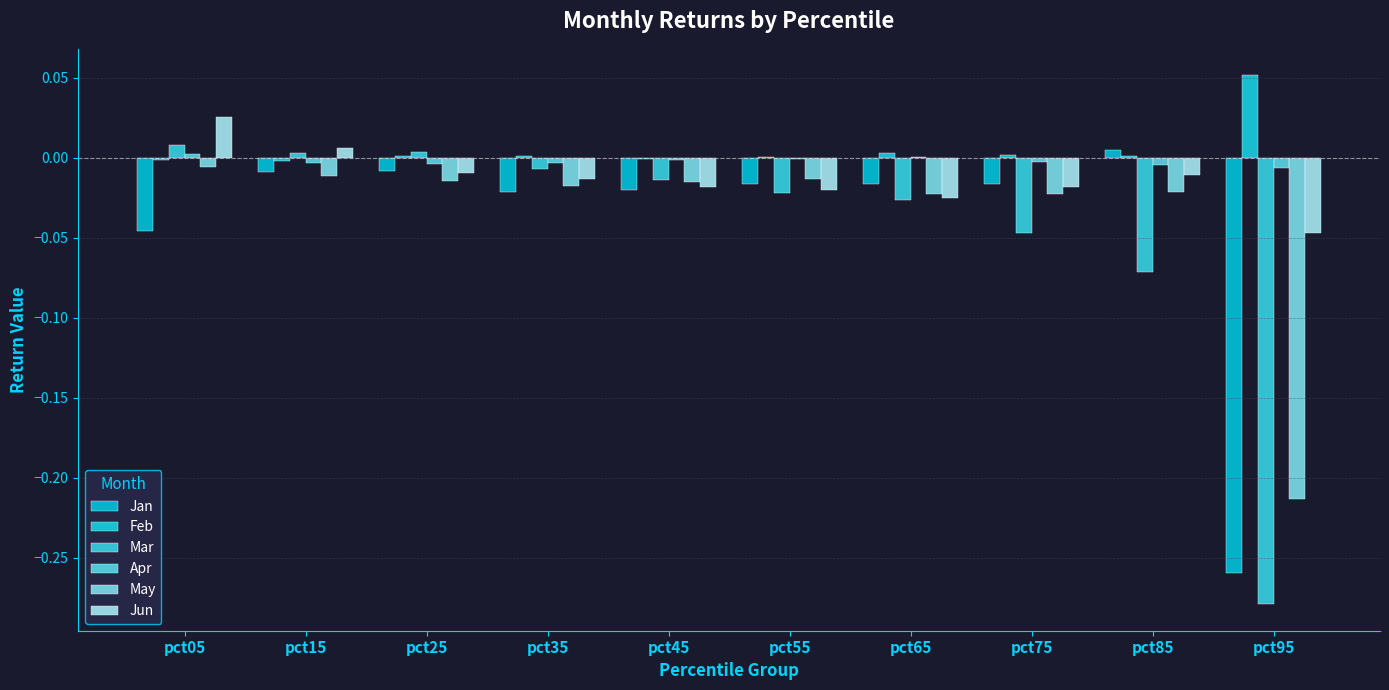

How many data points does each series have?

10